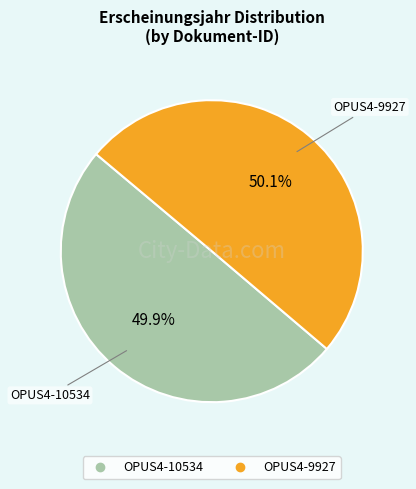

What is the ratio of the value at OPUS4-9927 to the value at OPUS4-10534?

1.0